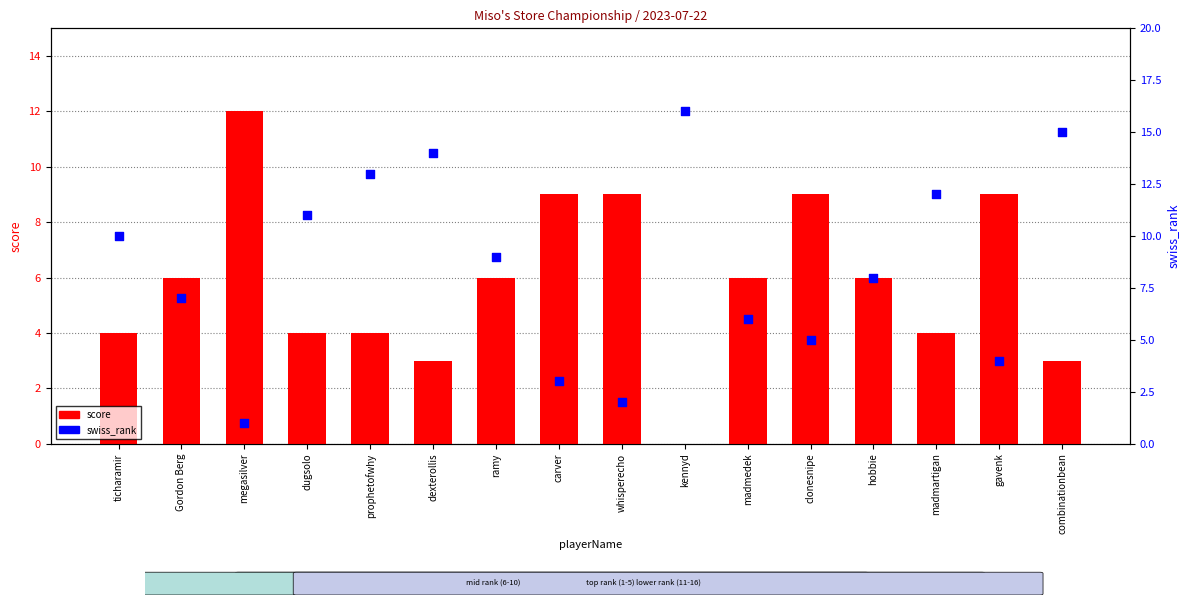

Which series has the largest total across all categories?

swiss_rank